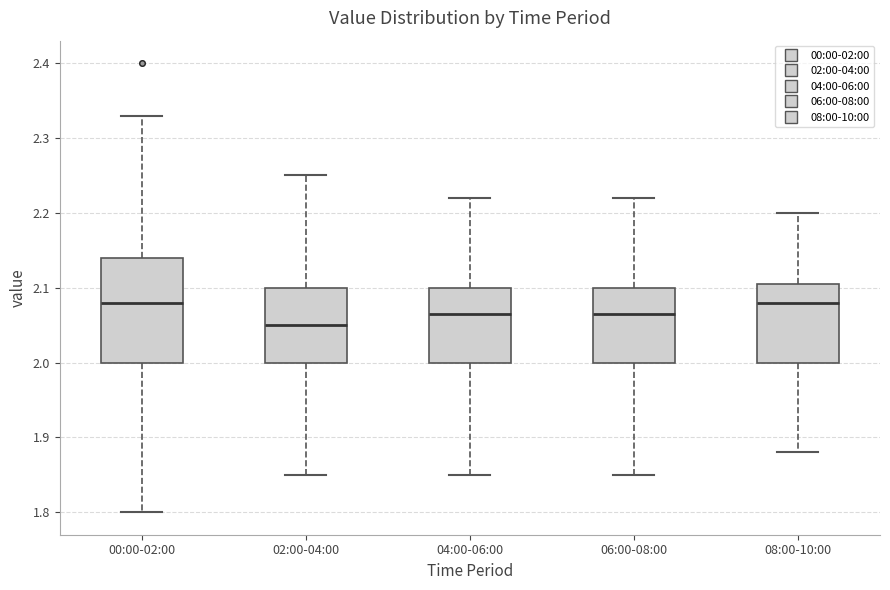

Reading left to right, read every box against the y-axis: the position of its median line, the range the box covers, and the ends of its whiskers. The values are not printed on the chart, so give them approximately, as read against the axis.

00:00-02:00: median 2.08, box 2.00 to 2.14, whiskers 1.80 to 2.33
02:00-04:00: median 2.05, box 2.00 to 2.10, whiskers 1.85 to 2.25
04:00-06:00: median 2.07, box 2.00 to 2.10, whiskers 1.85 to 2.22
06:00-08:00: median 2.07, box 2.00 to 2.10, whiskers 1.85 to 2.22
08:00-10:00: median 2.08, box 2.00 to 2.11, whiskers 1.88 to 2.20